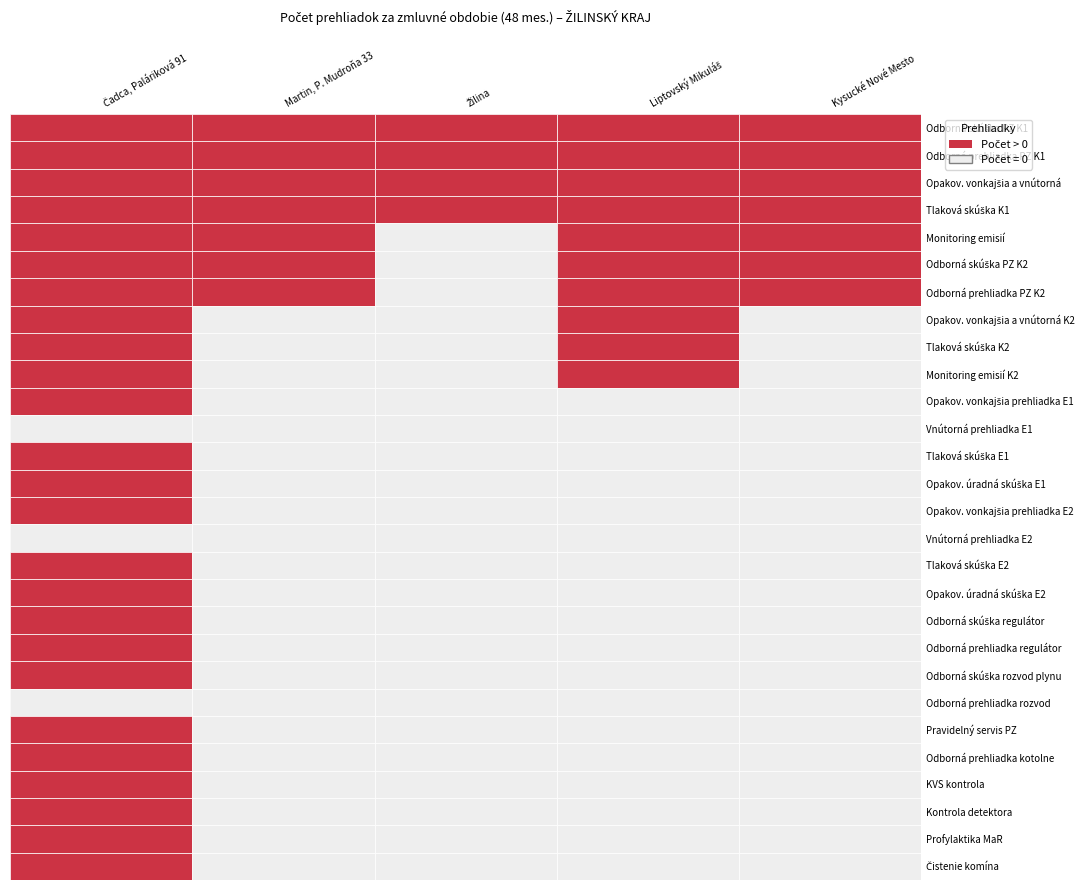

What is the highest value of the Kysucké Nové Mesto series?

4